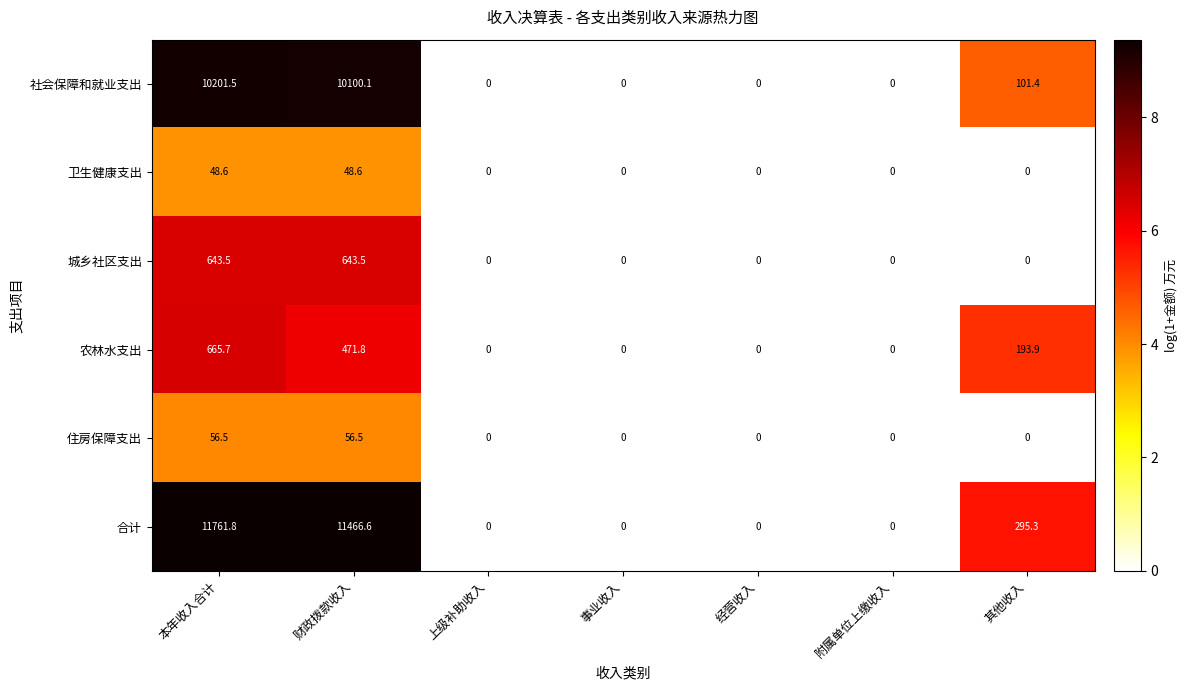

At how many categories does at least one series exceed 6?

3